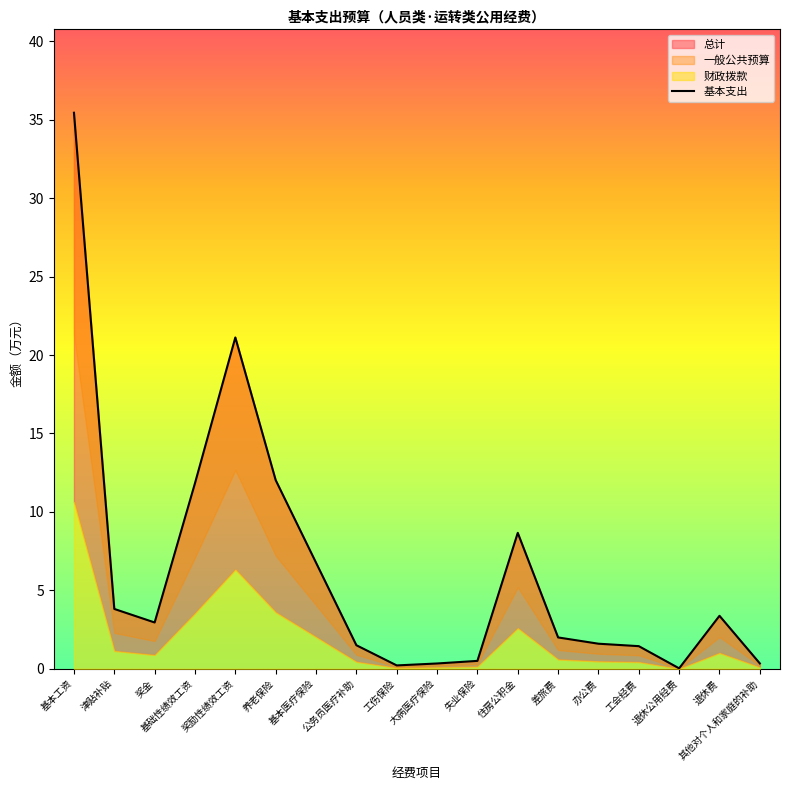

What is the label of the 18th point from the left?

其他对个人和家庭的补助